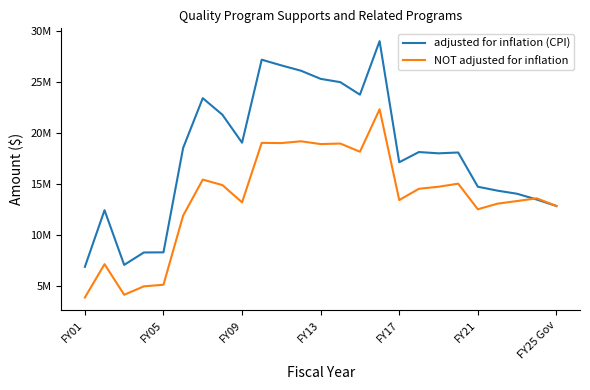

Is this an area chart (filled region under the line)?

No